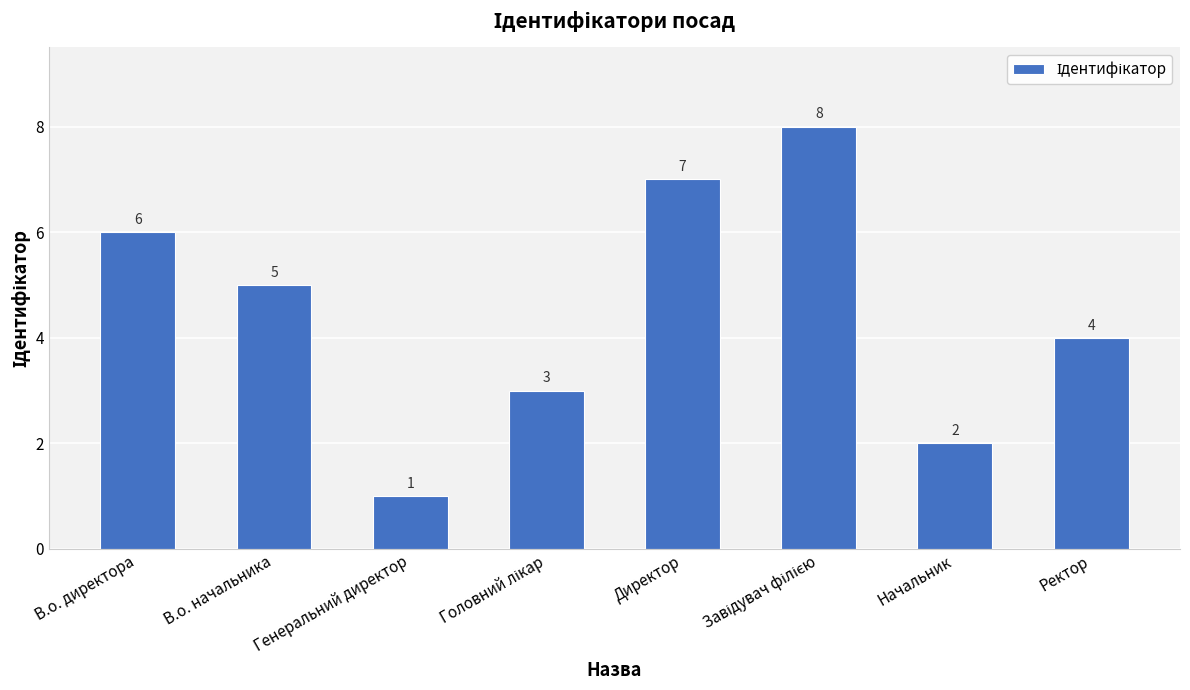

Reading left to right, transcribe all the data shown in this chart.

6	5	1	3	7	8	2	4